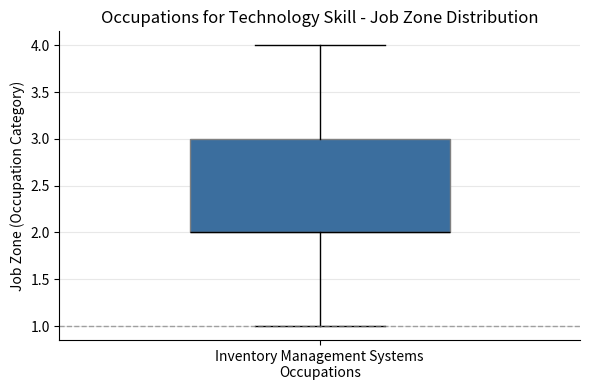

Where does the lower whisker of the box for Inventory Management Systems Occupations end on the y-axis? The values are not printed on the chart, so give them approximately, as read against the axis.

1